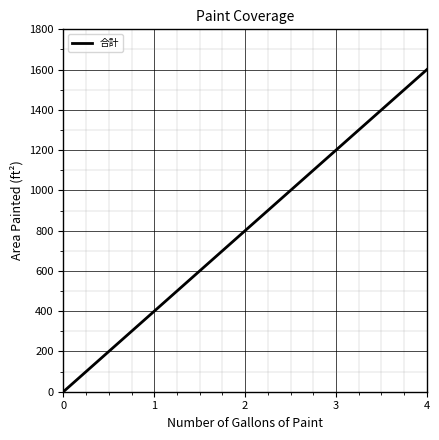

Is it true that the value at 1 is 400?

True